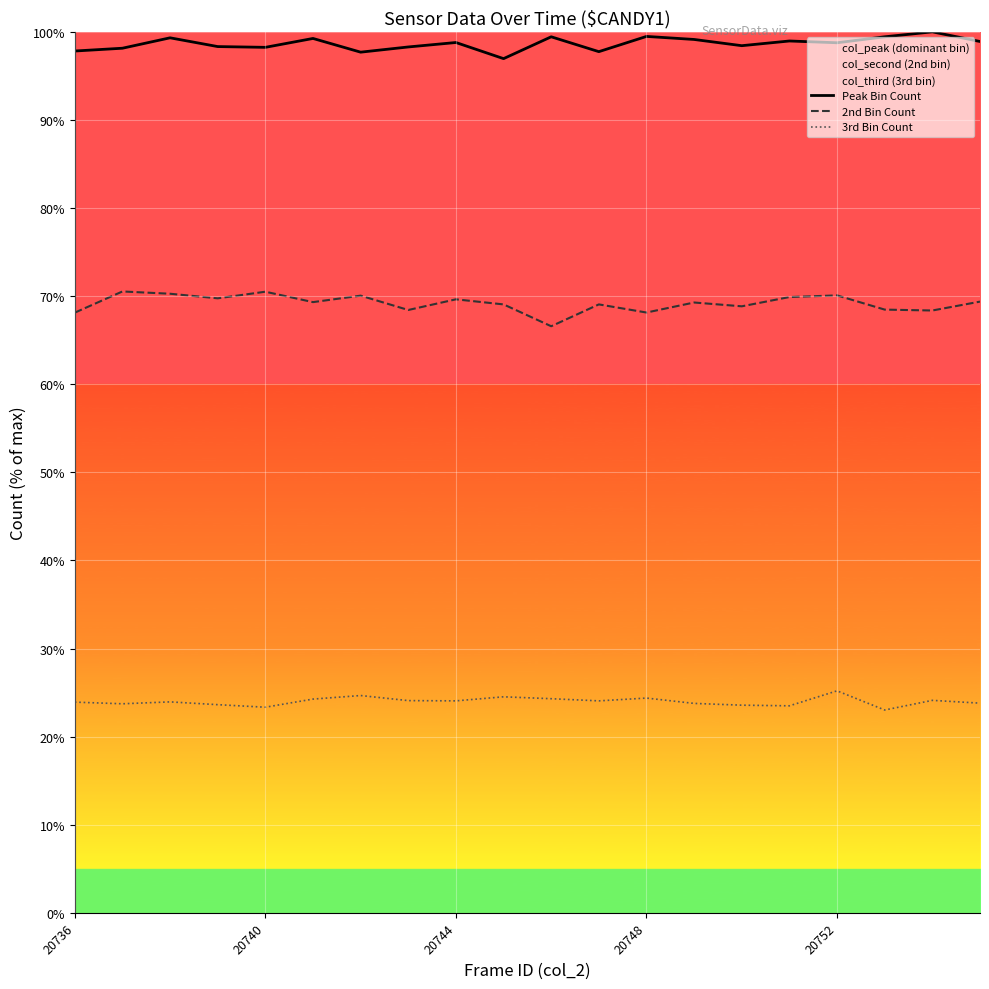

How many distinct data groups are displayed?

3